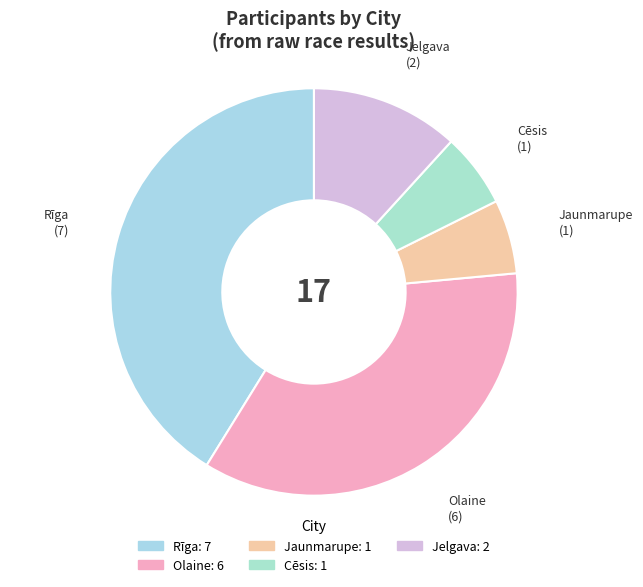

Which has a higher value, Jelgava or Rīga?

Rīga